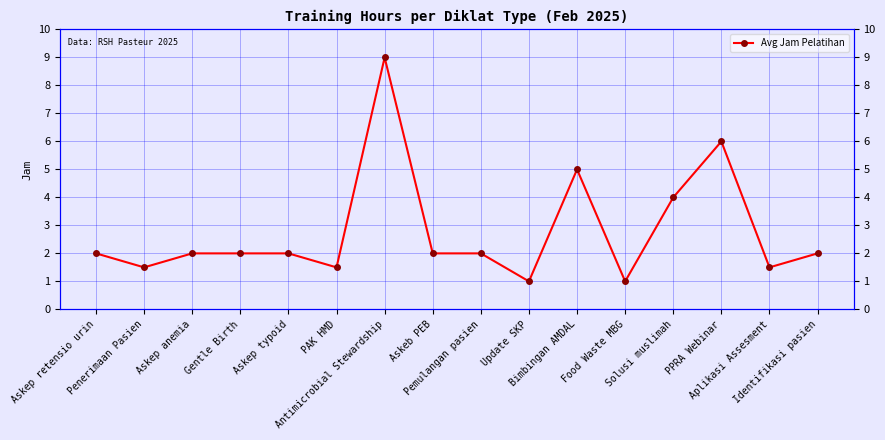

How many lines are shown in the chart?

1